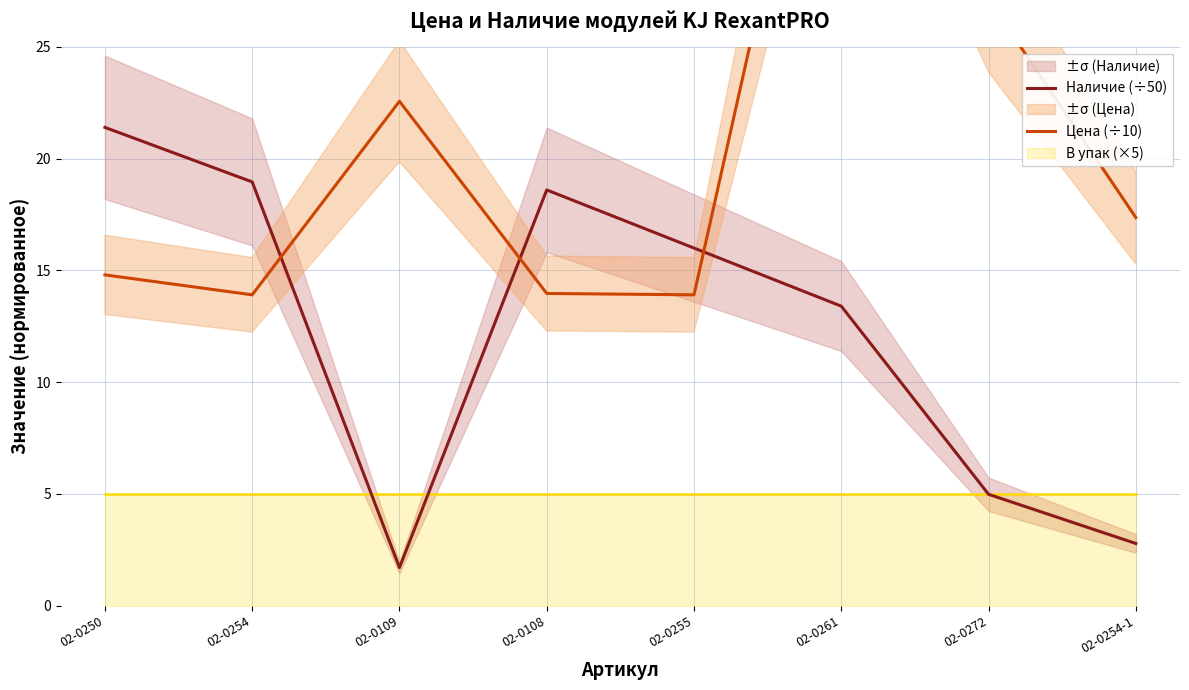

Where is Цена (÷10) nearest to the value 28?

02-0272